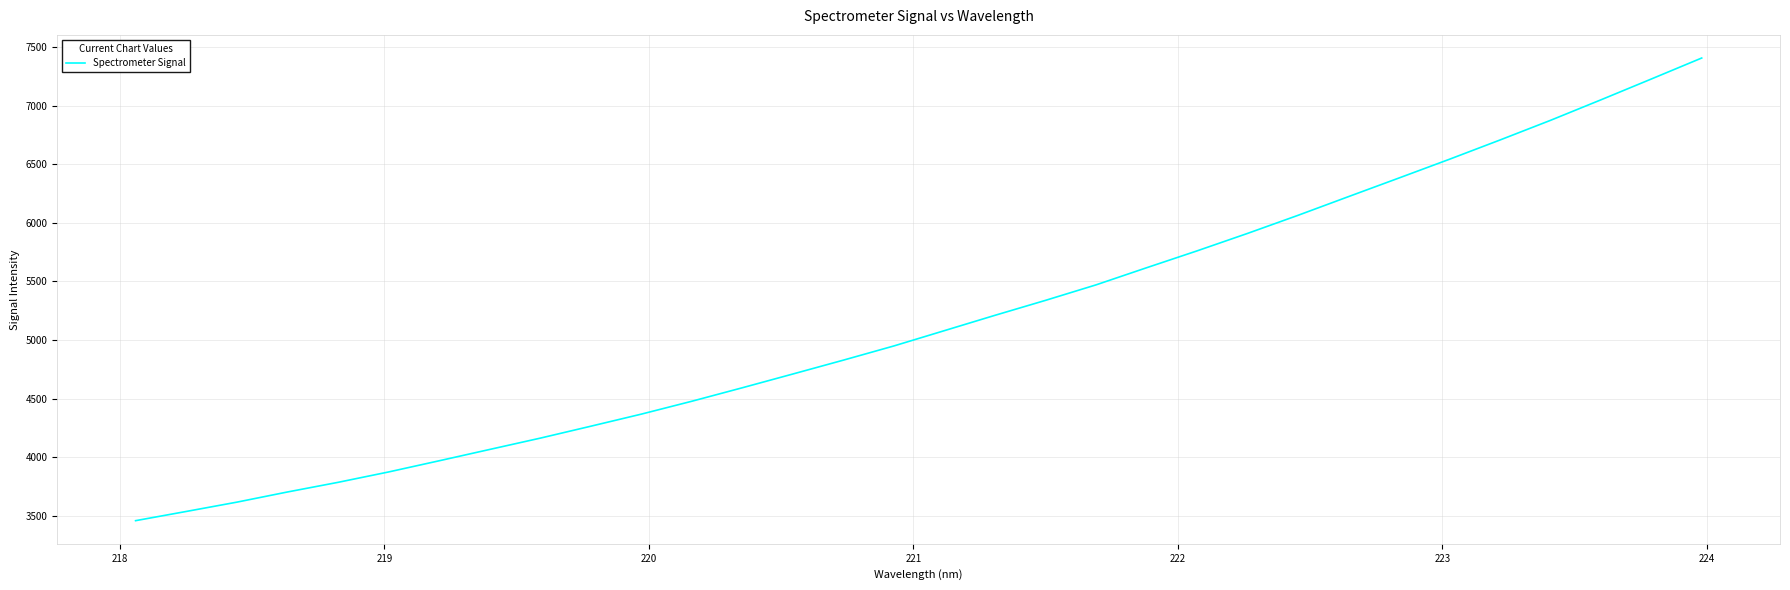

What is the maximum value shown in the chart?

7405.3